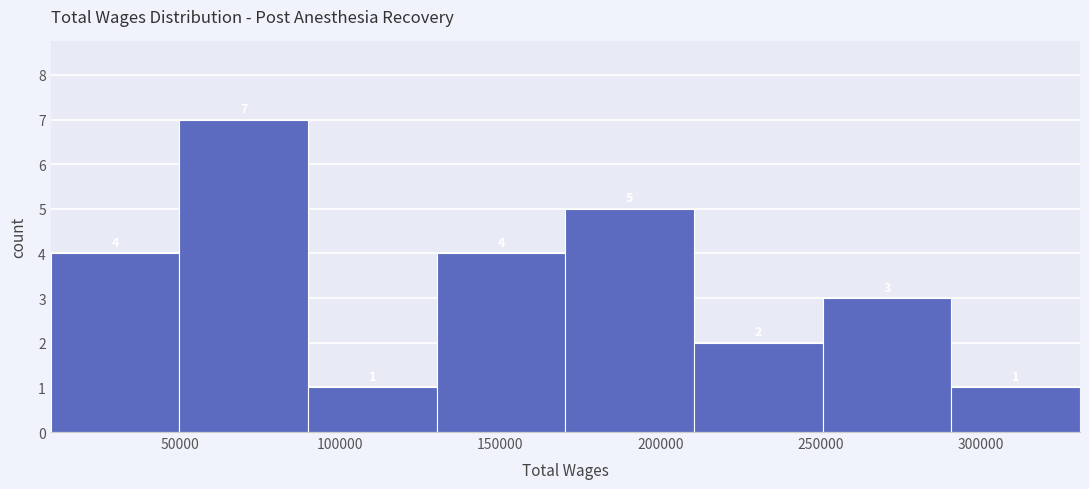

Reading left to right, list every bar in this chart as the range it spans on the x-axis followed by its height. The bar edges are not printed on the chart, so give them approximately, as read against the axis.

10000 to 50000: 4
50000 to 90000: 7
90000 to 130000: 1
130000 to 170000: 4
170000 to 210000: 5
210000 to 250000: 2
250000 to 290000: 3
290000 to 330000: 1